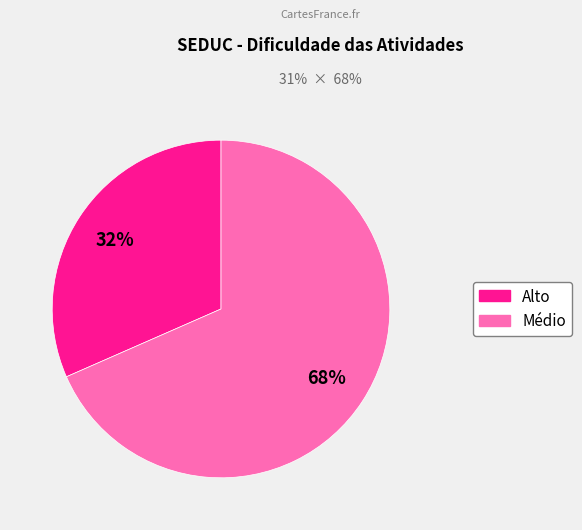

Does Médio represent more than half of the total?

Yes